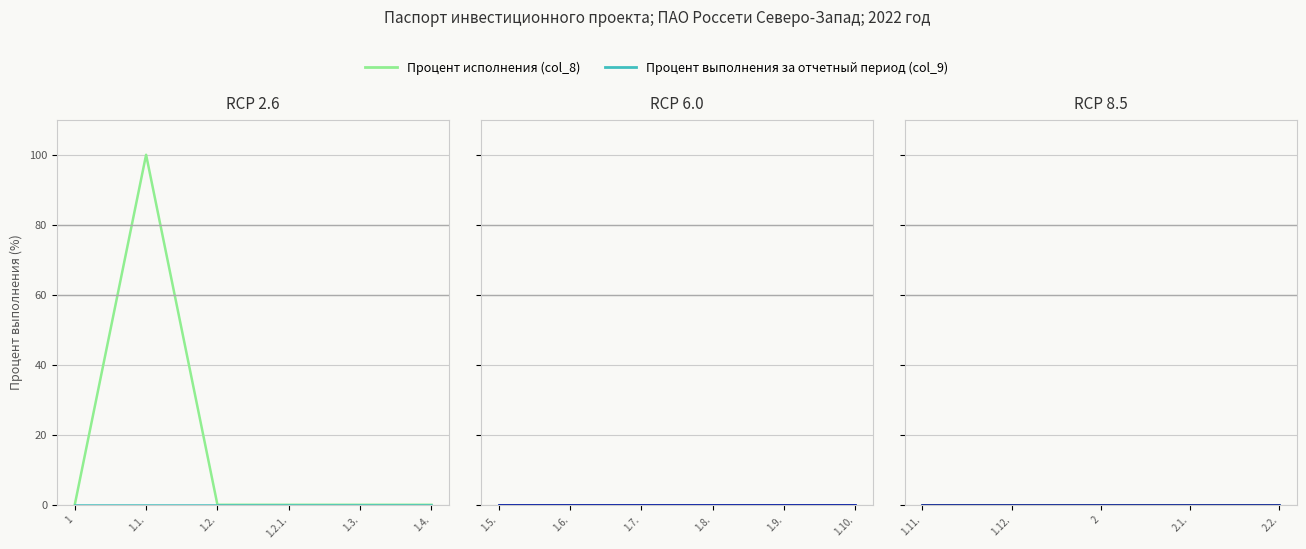

True or false: Процент выполнения за отчетный период (col_9) and Процент исполнения (col_8) cross at least once.

False